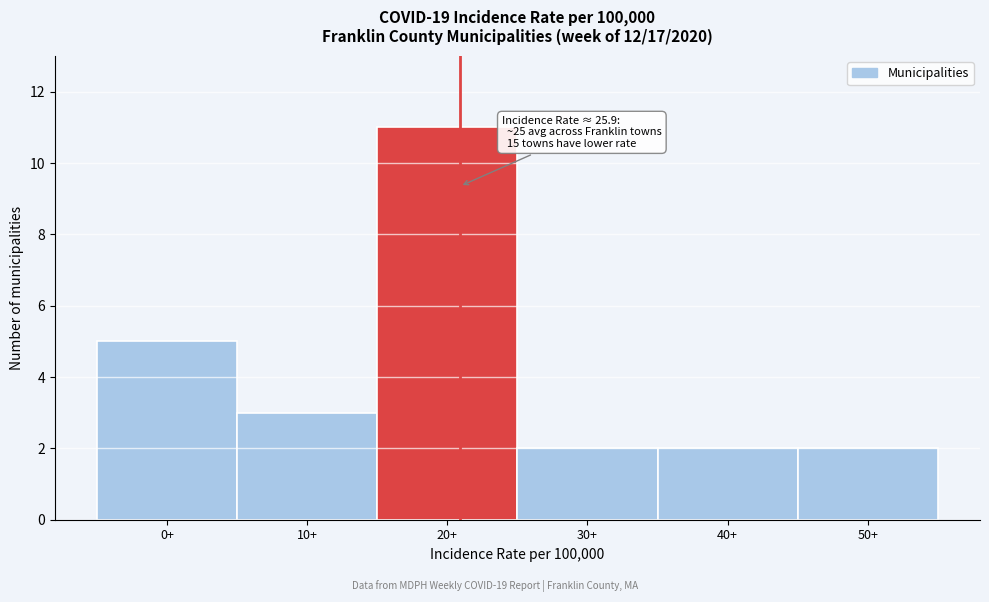

Reading left to right, transcribe all the data shown in this chart.

5	3	11	2	2	2